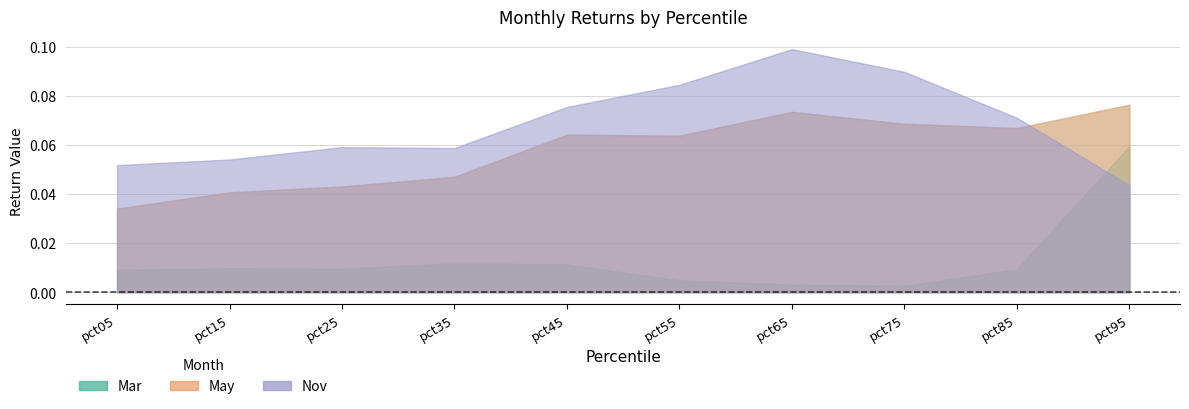

What is the value of the May point at the 8th from the left?

0.1